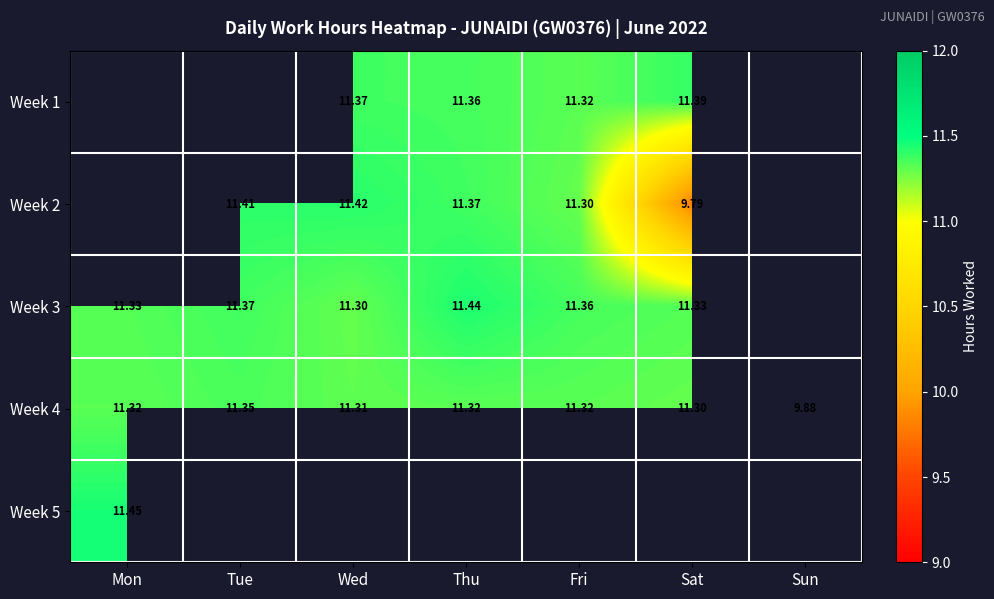

The Week 2 series shows 11.4 at Wed. True or false?

True